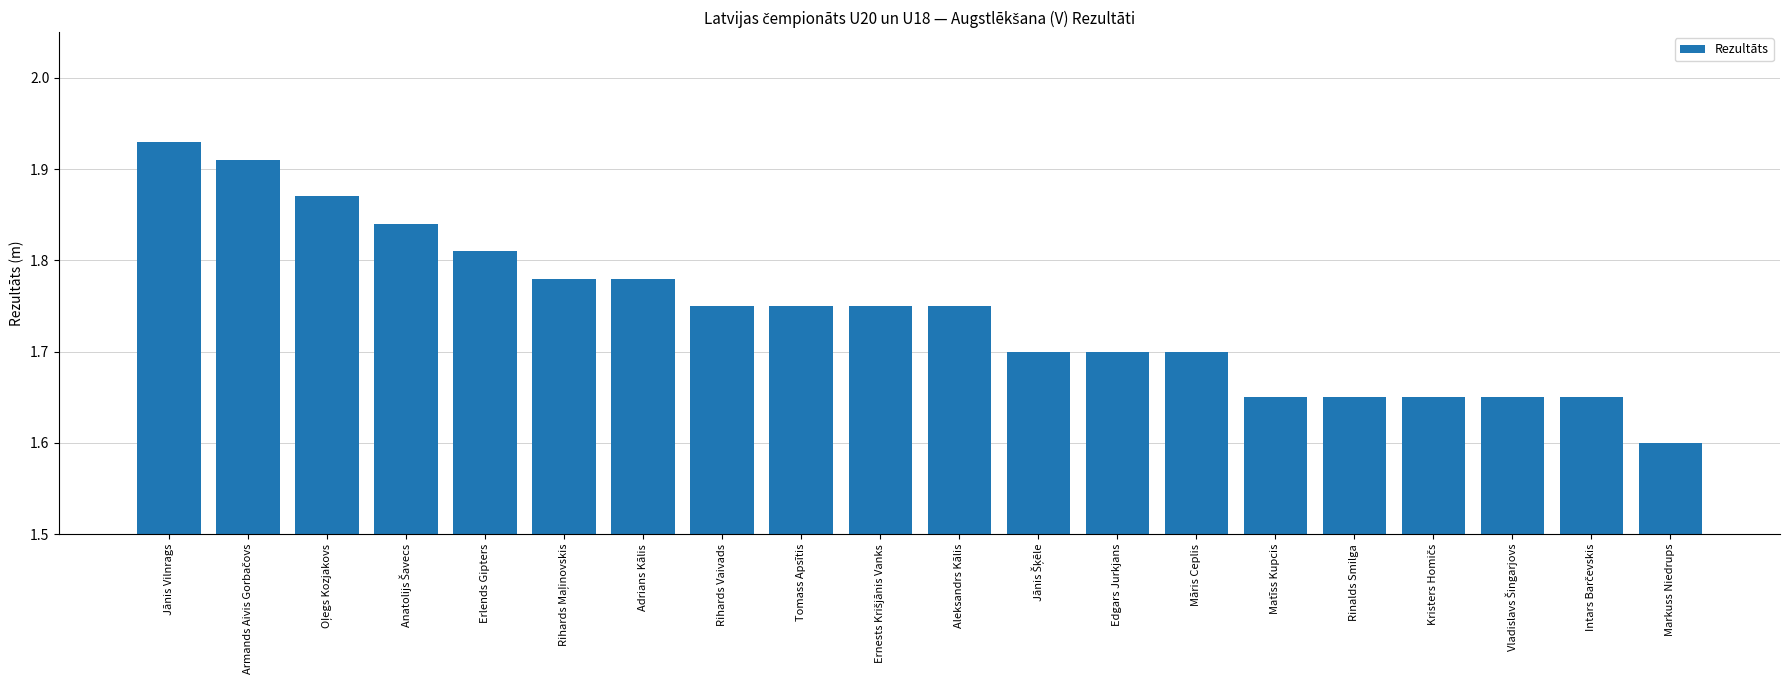

The value at Erlends Gipters is 2.9. True or false?

False